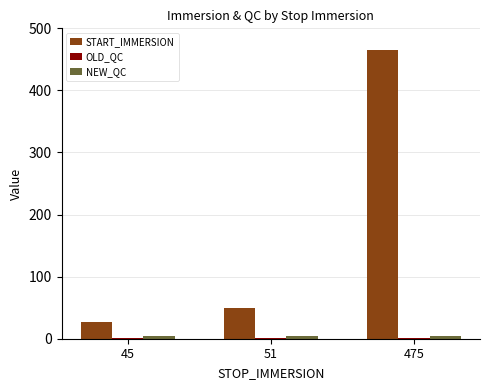

What is the total value across all series at 475?

469.9